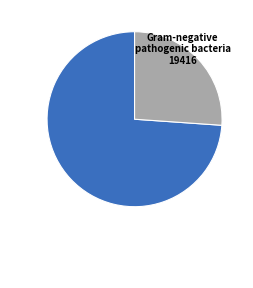

Does any single category account for the majority?

Yes